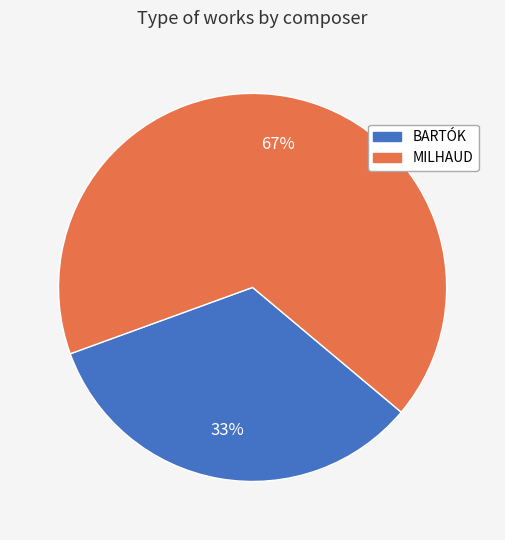

Which category has the smallest portion of the pie?

BARTÓK